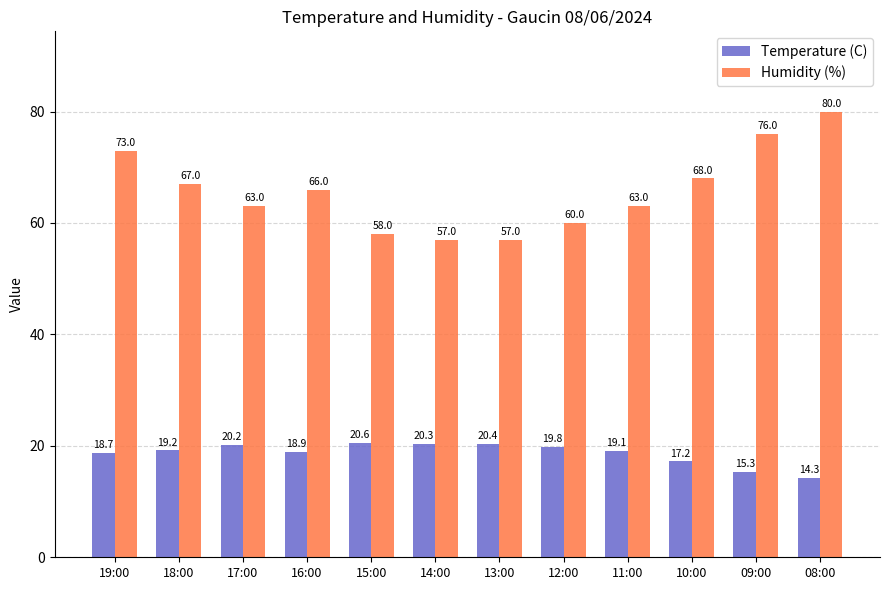

Which label corresponds to the smallest value in the chart?

08:00